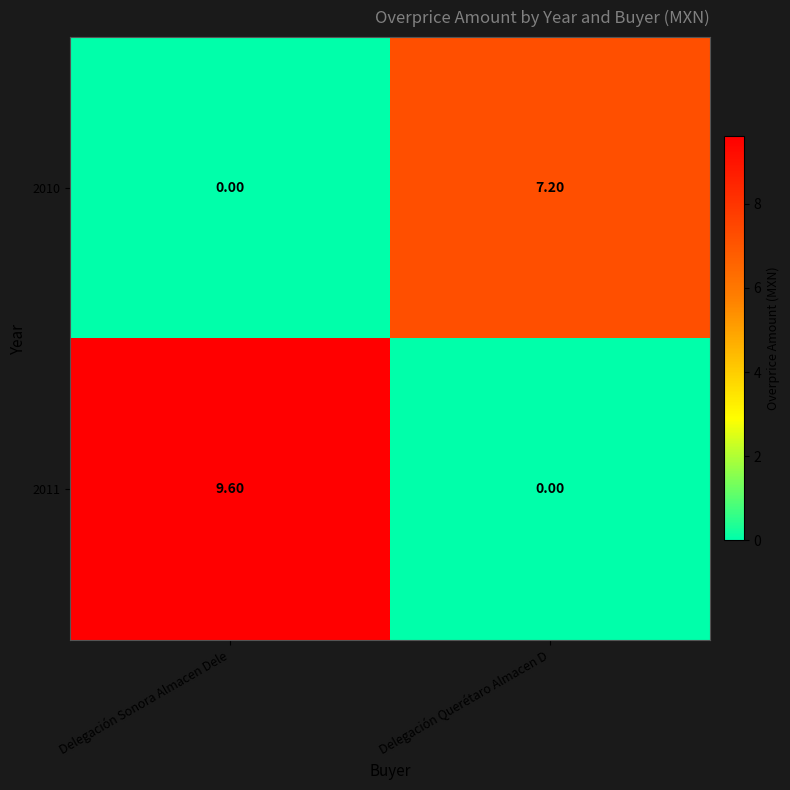

How many data points in 2011 are above 9?

1